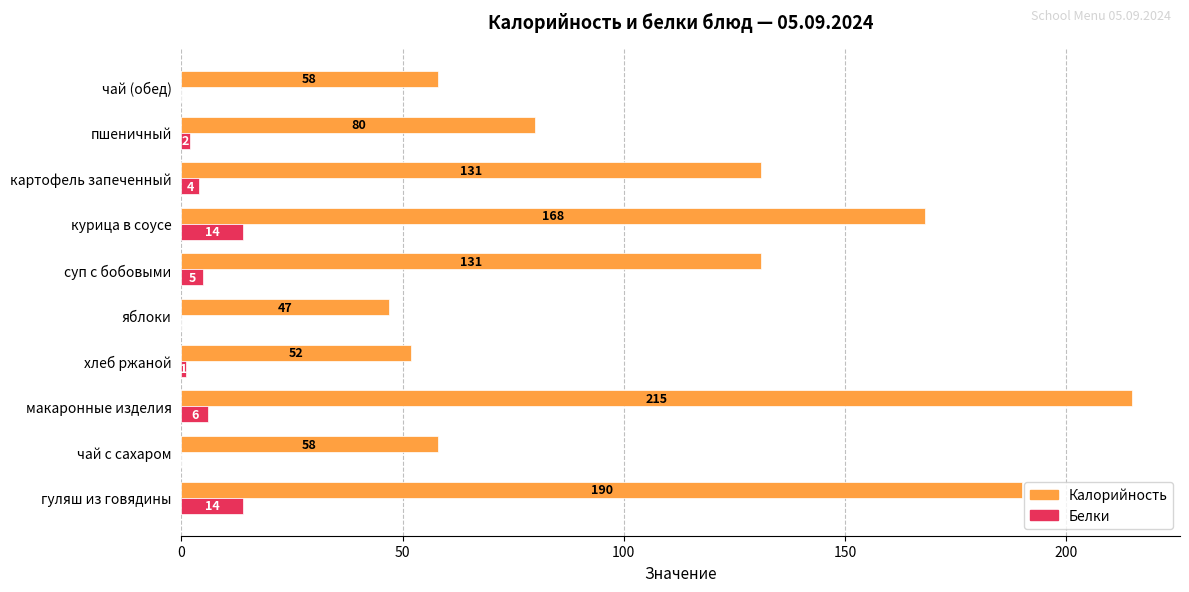

Is it true that Калорийность equals 31 at пшеничный?

False